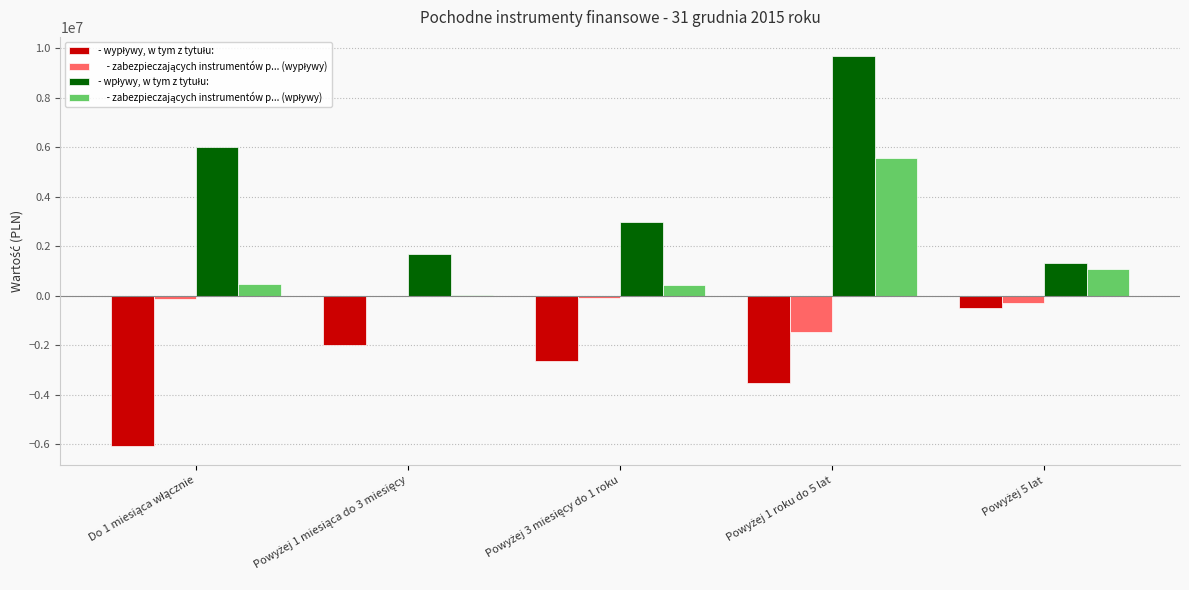

What is the greatest value displayed?

9679829